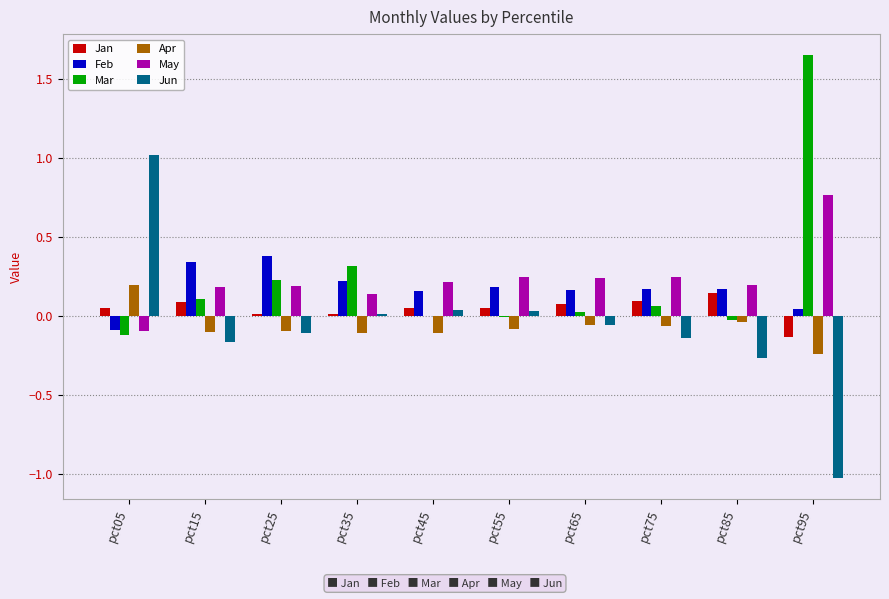

The Mar series shows 0.0 at pct45. True or false?

True